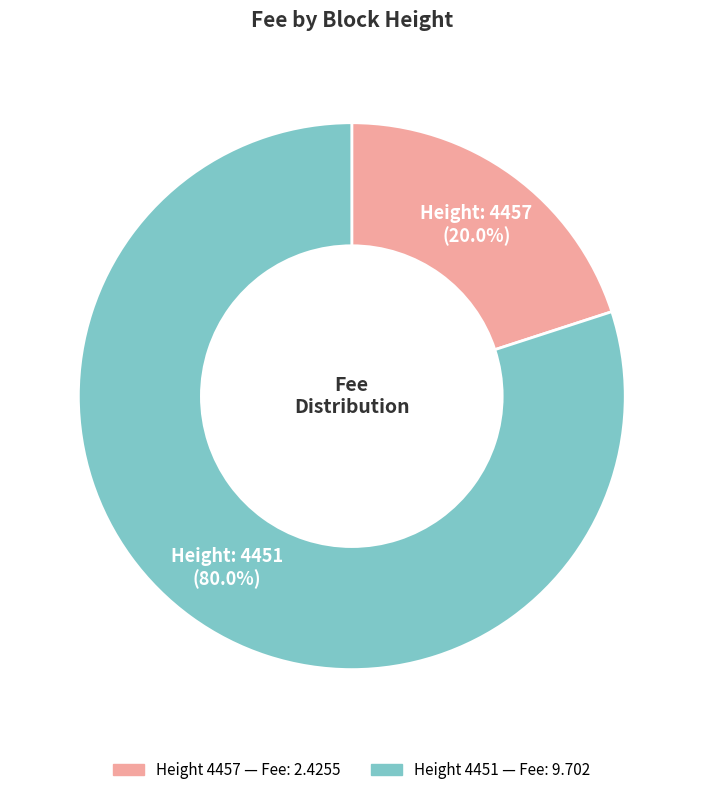

Is there any slice that represents more than half of the pie?

Yes